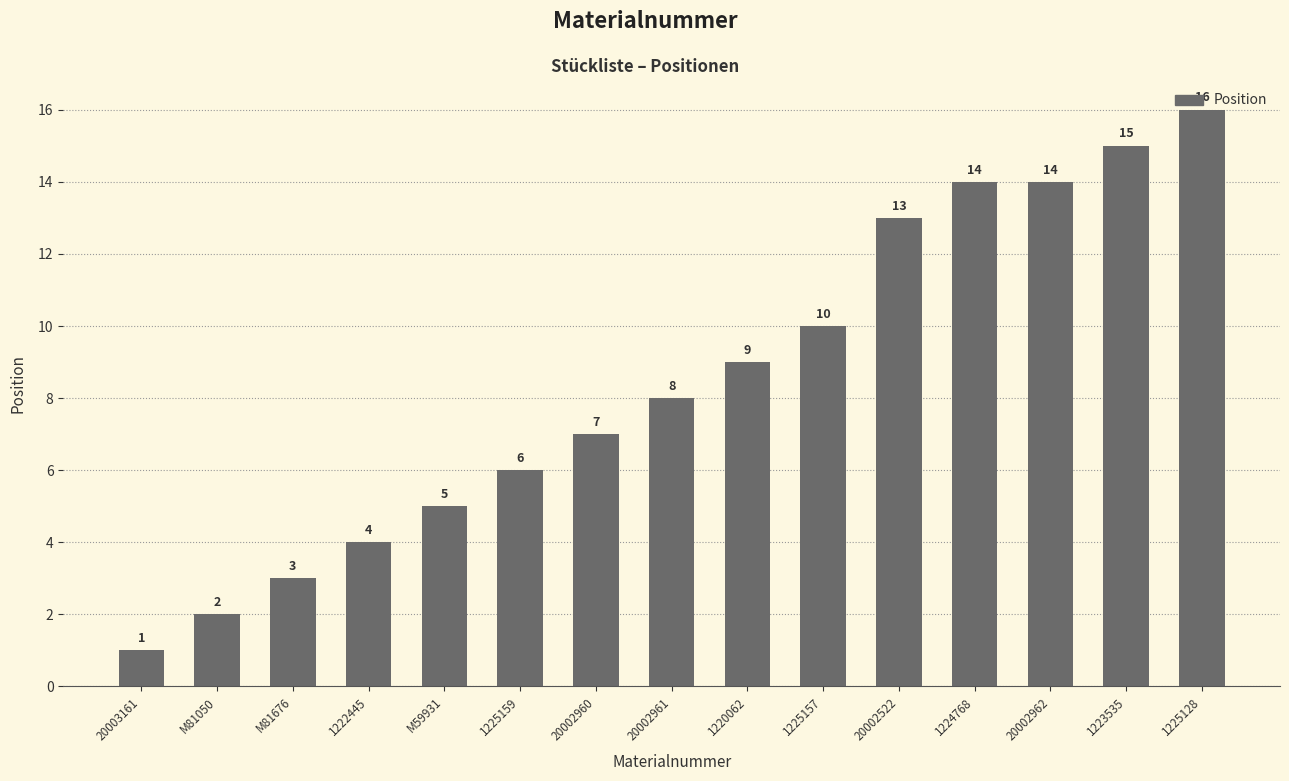

What position from the left is 1222445?

4